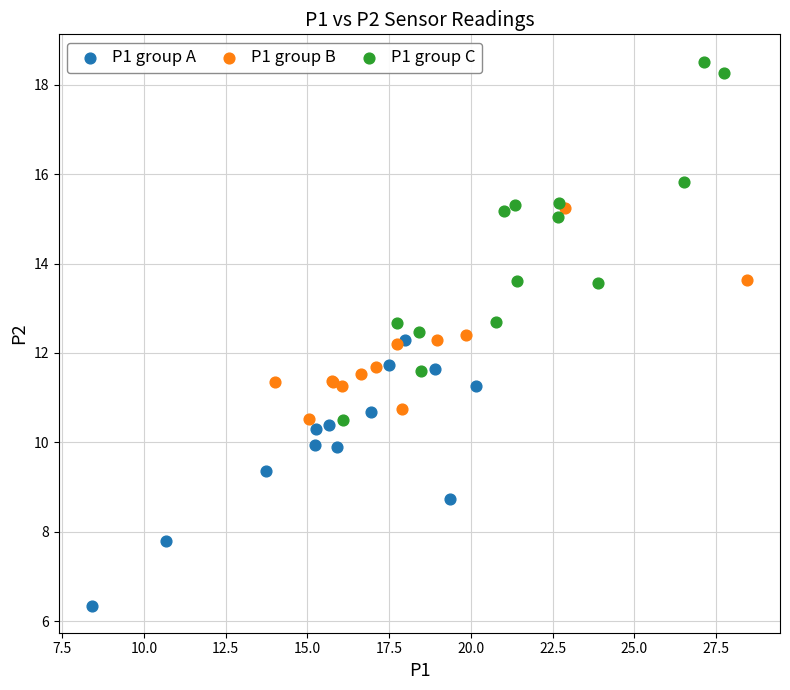

Which series has the largest Y range (max minus min)?

P1 group C